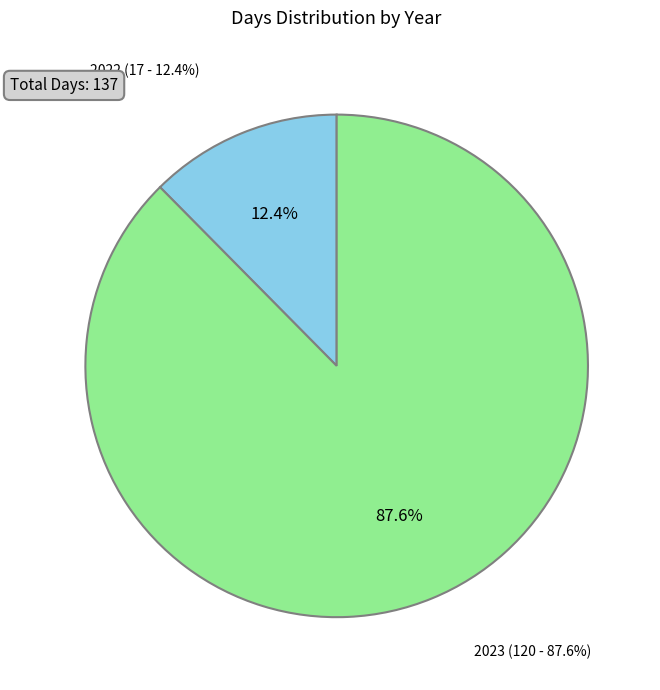

To the nearest percent, what is the difference between the 2022 and 2023 slice percentages?

75%